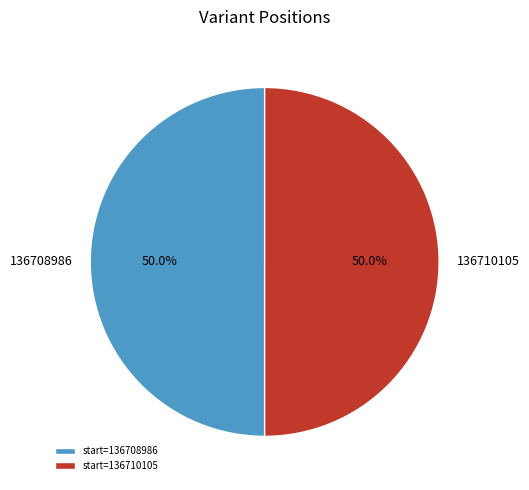

What percentage is NOT represented by 136708986?

50.0%